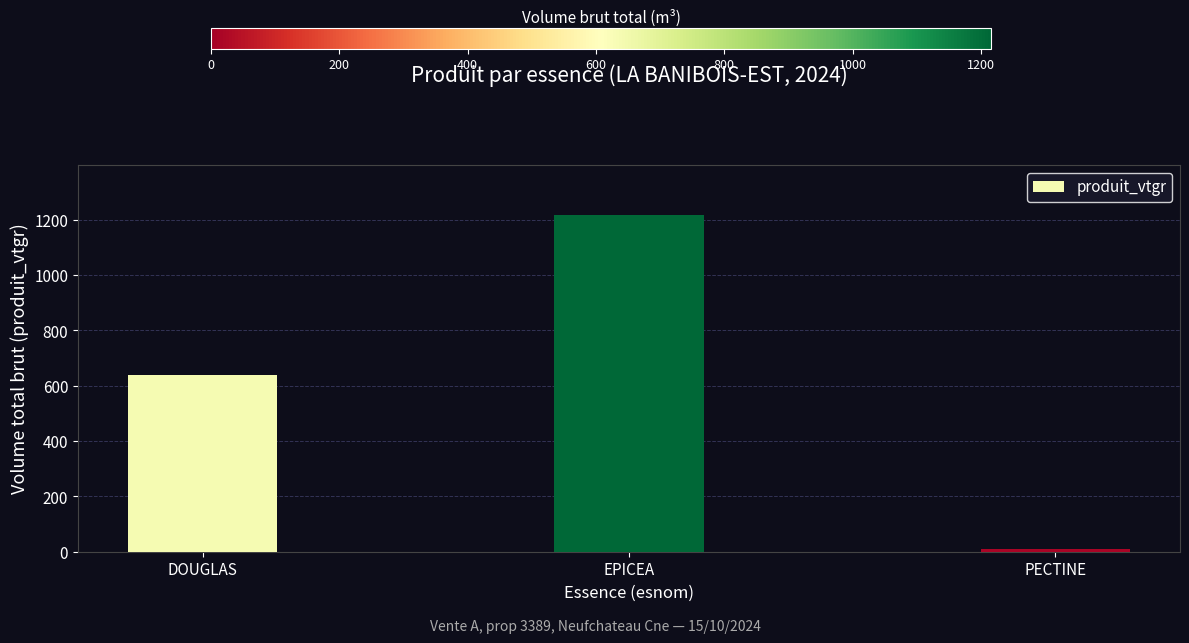

Which category has the lowest value across all series?

PECTINE